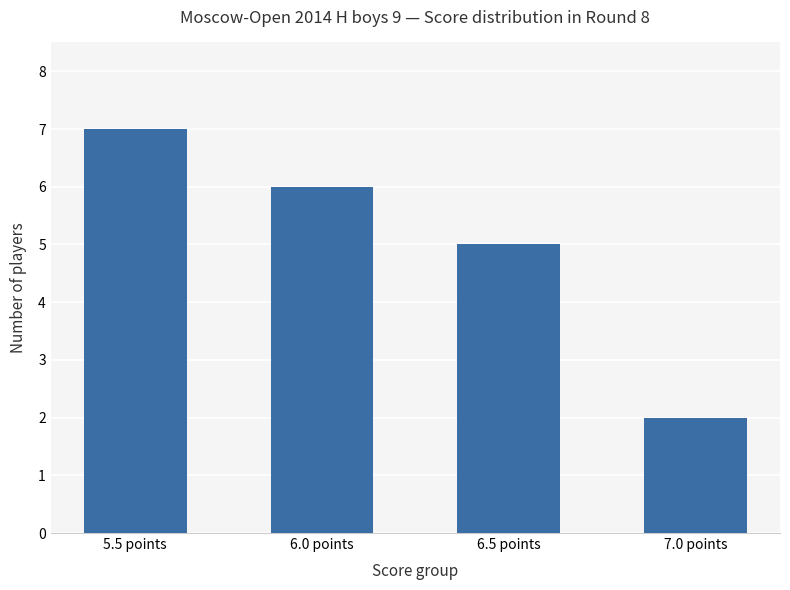

What is the sum of all values?

20